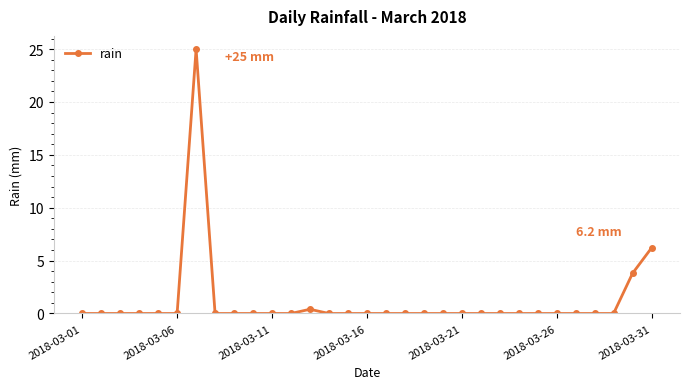

What is the difference between the maximum and minimum values?

25.0